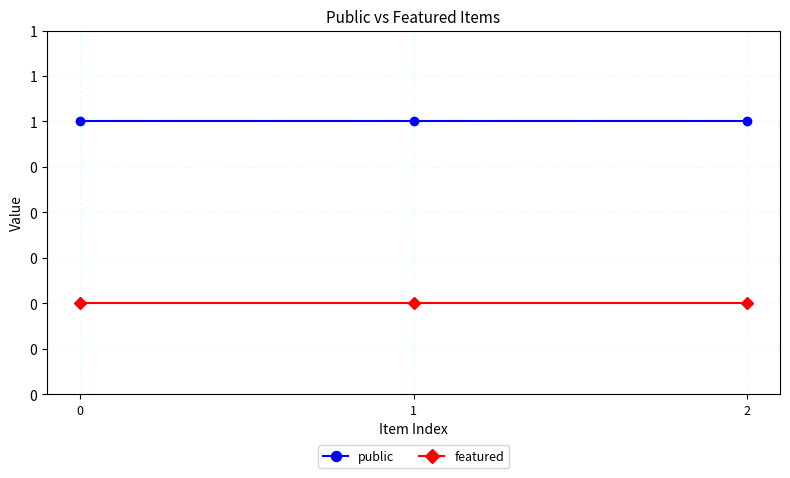

Which series has the widest spread of values?

public